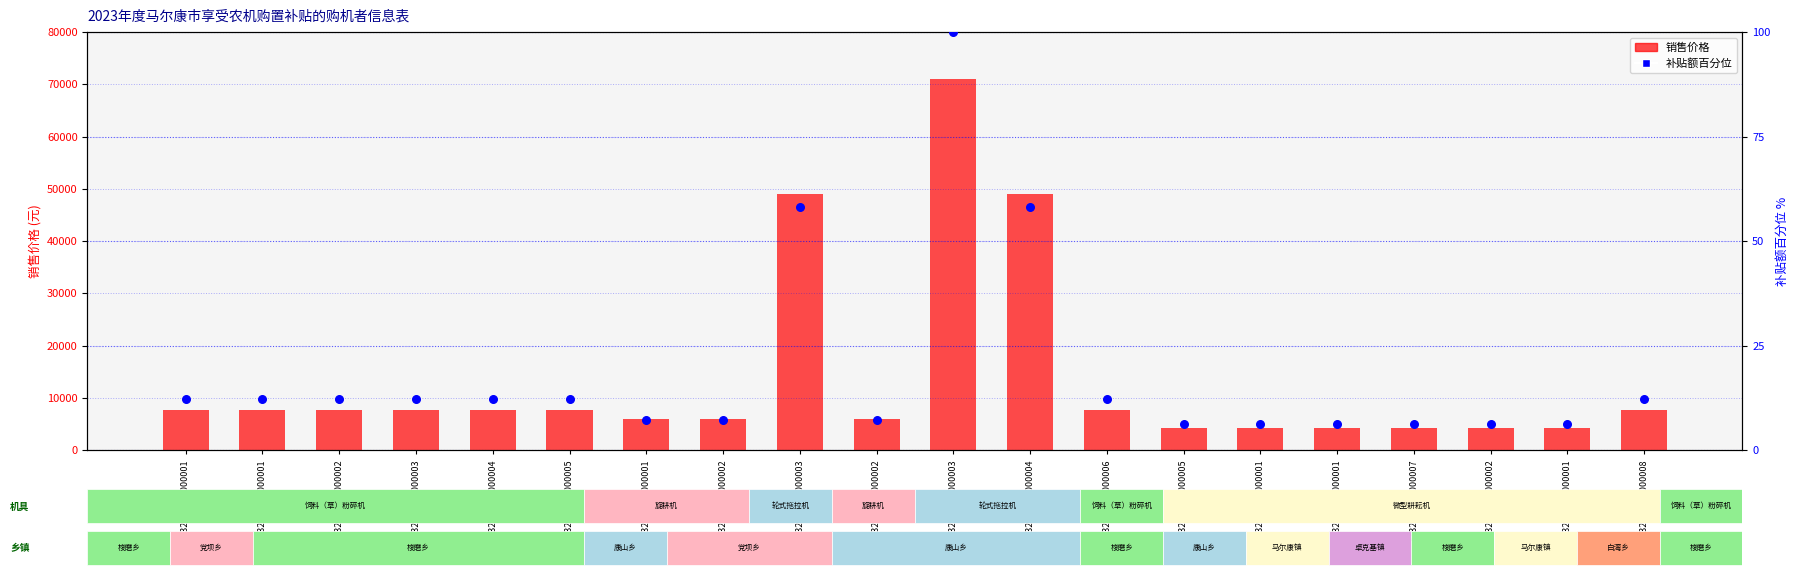

What are all the series names shown in the legend?

销售价格, 补贴额百分位